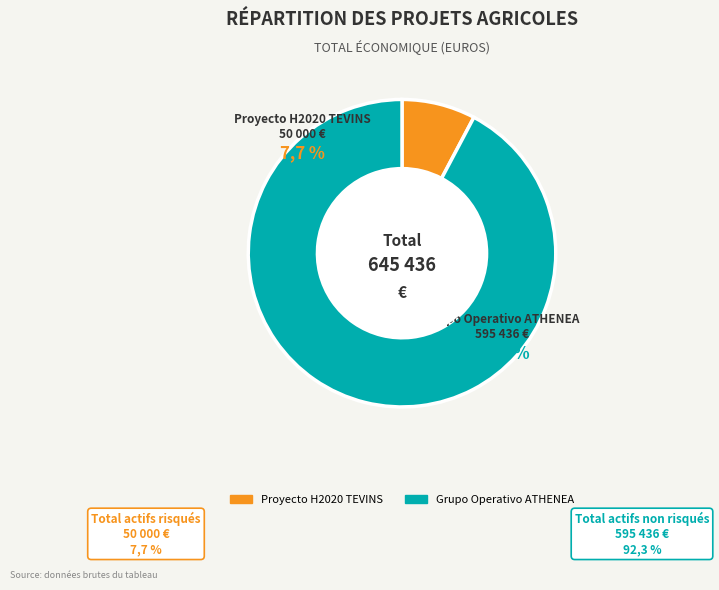

Do Grupo Operativo ATHENEA and Proyecto H2020 TEVINS together represent more than half of the pie?

Yes